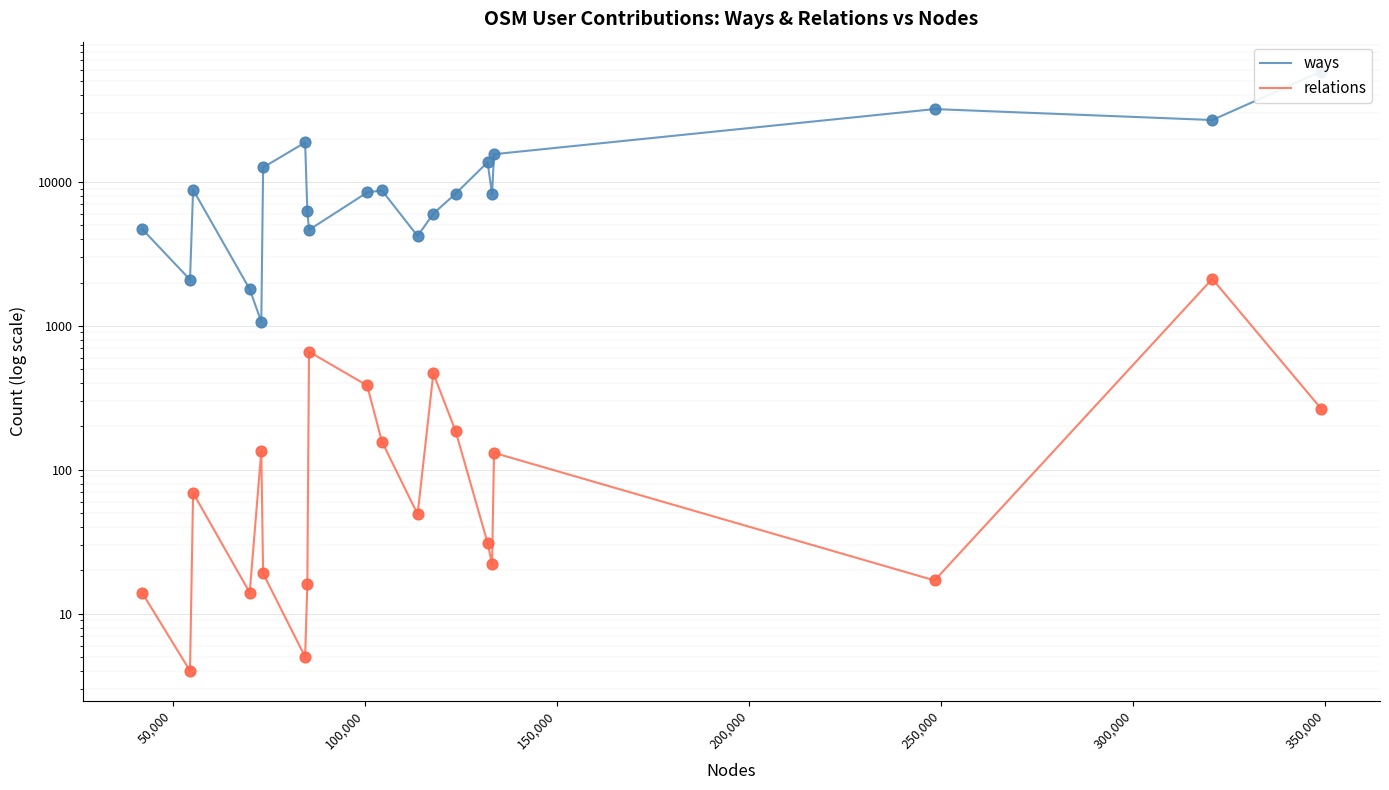

Which series has the largest total across all categories?

ways